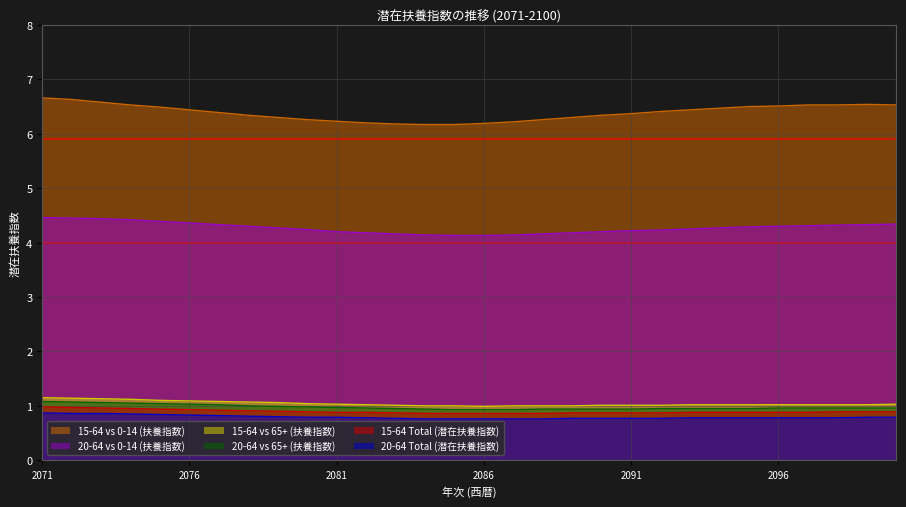

Reading left to right, extract all data points from this chart.

15-64 Total (潜在扶養指数): 2071=1.0	2072=1.0	2073=1.0	2074=0.9	2075=0.9	2076=0.9	2077=0.9	2078=0.9	2079=0.9	2080=0.9	2081=0.9	2082=0.9	2083=0.9	2084=0.9	2085=0.9	2086=0.9	2087=0.9	2088=0.9	2089=0.9	2090=0.9	2091=0.9	2092=0.9	2093=0.9	2094=0.9	2095=0.9	2096=0.9	2097=0.9	2098=0.9	2099=0.9	2100=0.9
20-64 Total (潜在扶養指数): 2071=0.9	2072=0.9	2073=0.9	2074=0.8	2075=0.8	2076=0.8	2077=0.8	2078=0.8	2079=0.8	2080=0.8	2081=0.8	2082=0.8	2083=0.8	2084=0.8	2085=0.8	2086=0.8	2087=0.8	2088=0.8	2089=0.8	2090=0.8	2091=0.8	2092=0.8	2093=0.8	2094=0.8	2095=0.8	2096=0.8	2097=0.8	2098=0.8	2099=0.8	2100=0.8
15-64 vs 0-14 (扶養指数): 2071=6.7	2072=6.6	2073=6.6	2074=6.5	2075=6.5	2076=6.4	2077=6.4	2078=6.3	2079=6.3	2080=6.3	2081=6.2	2082=6.2	2083=6.2	2084=6.2	2085=6.2	2086=6.2	2087=6.2	2088=6.3	2089=6.3	2090=6.3	2091=6.4	2092=6.4	2093=6.4	2094=6.5	2095=6.5	2096=6.5	2097=6.5	2098=6.5	2099=6.5	2100=6.5
20-64 vs 0-14 (扶養指数): 2071=4.5	2072=4.5	2073=4.4	2074=4.4	2075=4.4	2076=4.4	2077=4.3	2078=4.3	2079=4.3	2080=4.2	2081=4.2	2082=4.2	2083=4.2	2084=4.1	2085=4.1	2086=4.1	2087=4.1	2088=4.2	2089=4.2	2090=4.2	2091=4.2	2092=4.2	2093=4.2	2094=4.3	2095=4.3	2096=4.3	2097=4.3	2098=4.3	2099=4.3	2100=4.3
15-64 vs 65+ (扶養指数): 2071=1.1	2072=1.1	2073=1.1	2074=1.1	2075=1.1	2076=1.1	2077=1.1	2078=1.1	2079=1.1	2080=1.0	2081=1.0	2082=1.0	2083=1.0	2084=1.0	2085=1.0	2086=1.0	2087=1.0	2088=1.0	2089=1.0	2090=1.0	2091=1.0	2092=1.0	2093=1.0	2094=1.0	2095=1.0	2096=1.0	2097=1.0	2098=1.0	2099=1.0	2100=1.0
20-64 vs 65+ (扶養指数): 2071=1.1	2072=1.1	2073=1.1	2074=1.1	2075=1.0	2076=1.0	2077=1.0	2078=1.0	2079=1.0	2080=1.0	2081=1.0	2082=1.0	2083=0.9	2084=0.9	2085=0.9	2086=0.9	2087=0.9	2088=0.9	2089=0.9	2090=0.9	2091=0.9	2092=0.9	2093=0.9	2094=0.9	2095=0.9	2096=1.0	2097=1.0	2098=1.0	2099=1.0	2100=1.0